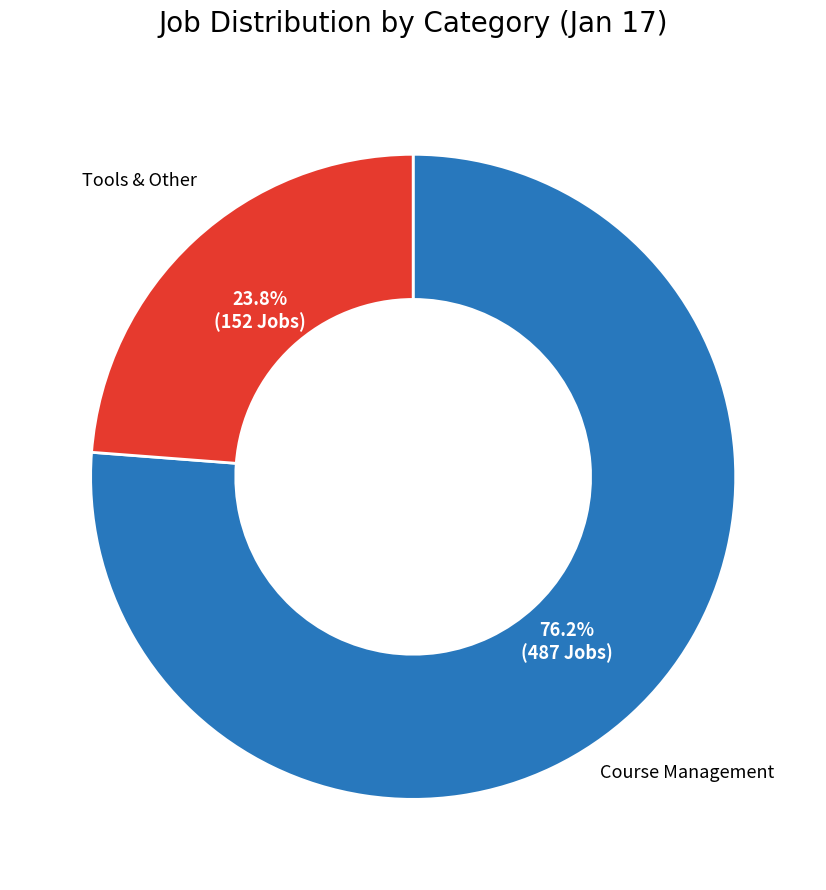

Is there a majority slice in this chart?

Yes